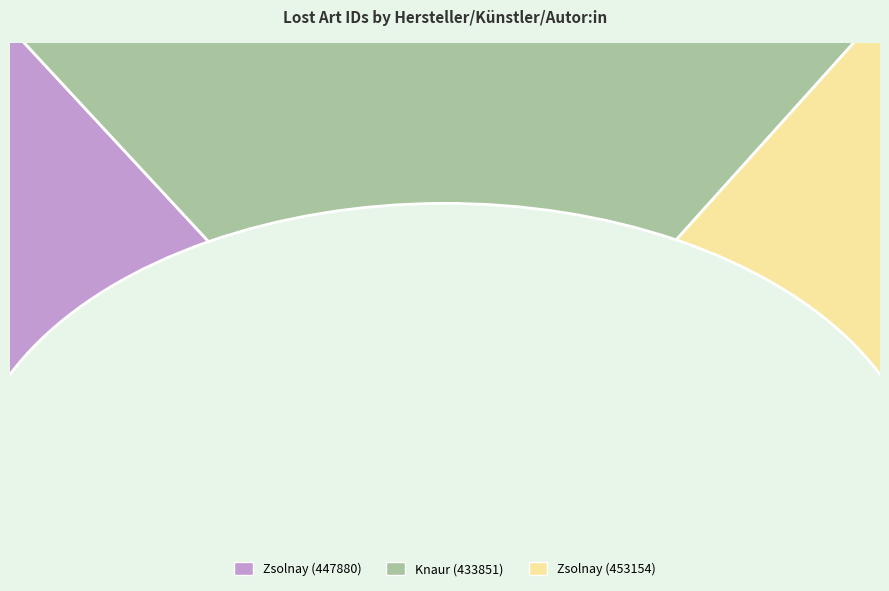

What percentage do Fontana, Oskar Maurus [Autor:in] Zsolnay (453154) and Fontana, Oskar Maurus [Autor:in] Knaur (433851) together represent?

66.4%